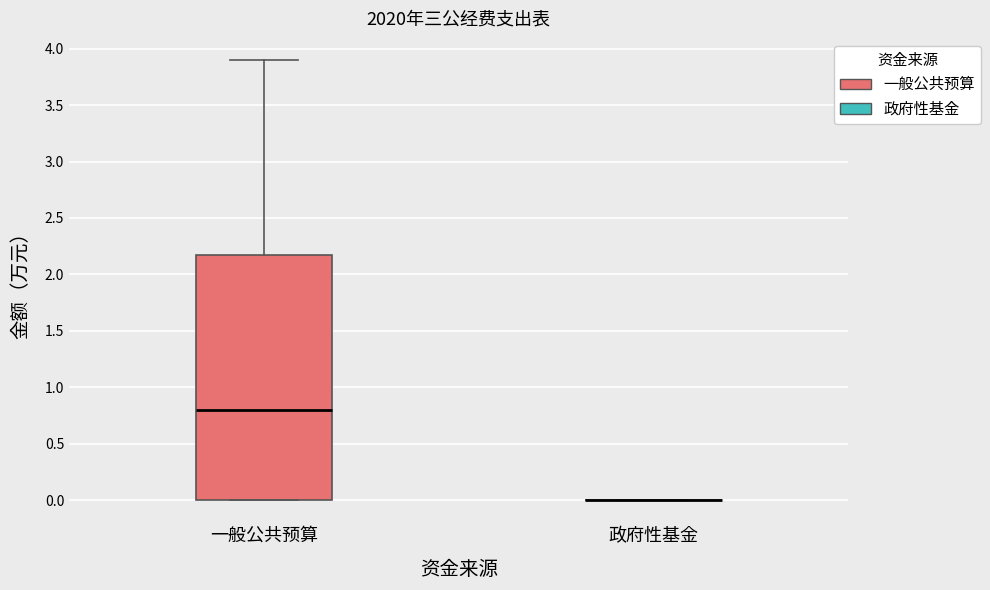

Reading left to right, read every box against the y-axis: the position of its median line, the range the box covers, and the ends of its whiskers. The values are not printed on the chart, so give them approximately, as read against the axis.

一般公共预算: median 0.8, box 0.0 to 2.2, whiskers 0.0 to 3.9
政府性基金: box collapsed to a line at 0.0, whiskers 0.0 to 0.0